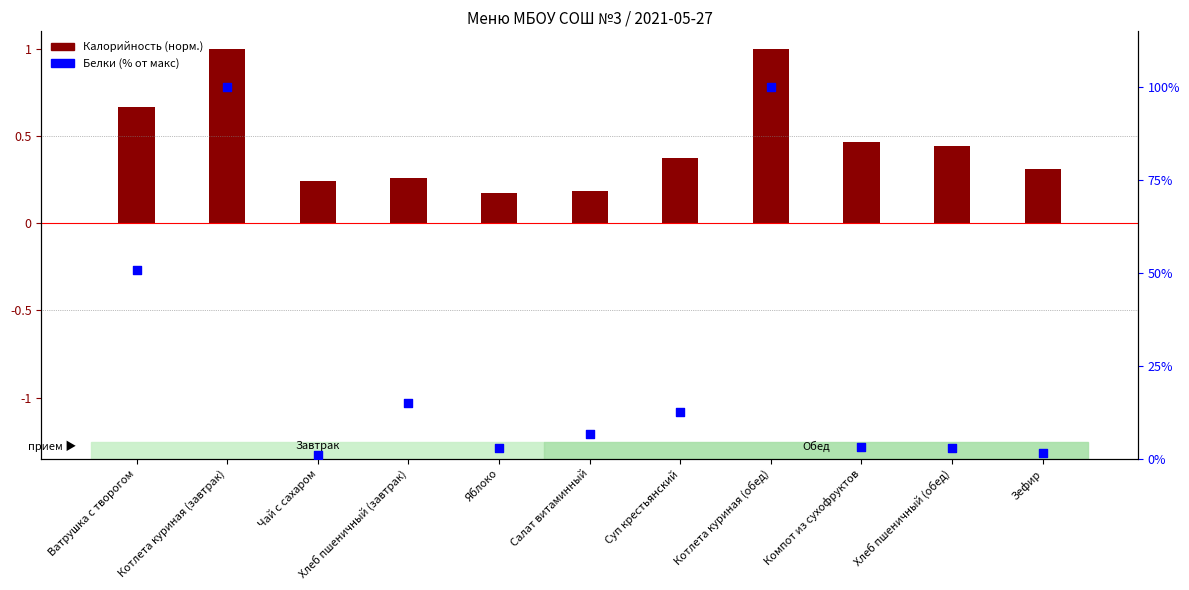

Which series contains the highest Y value?

Белки (% от макс)